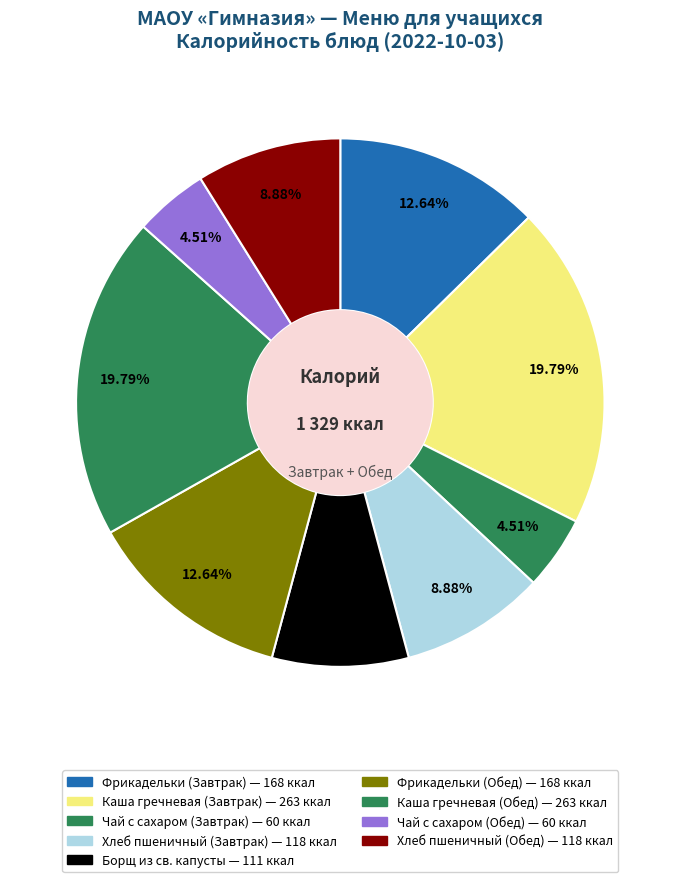

How many segments does this pie chart have?

9